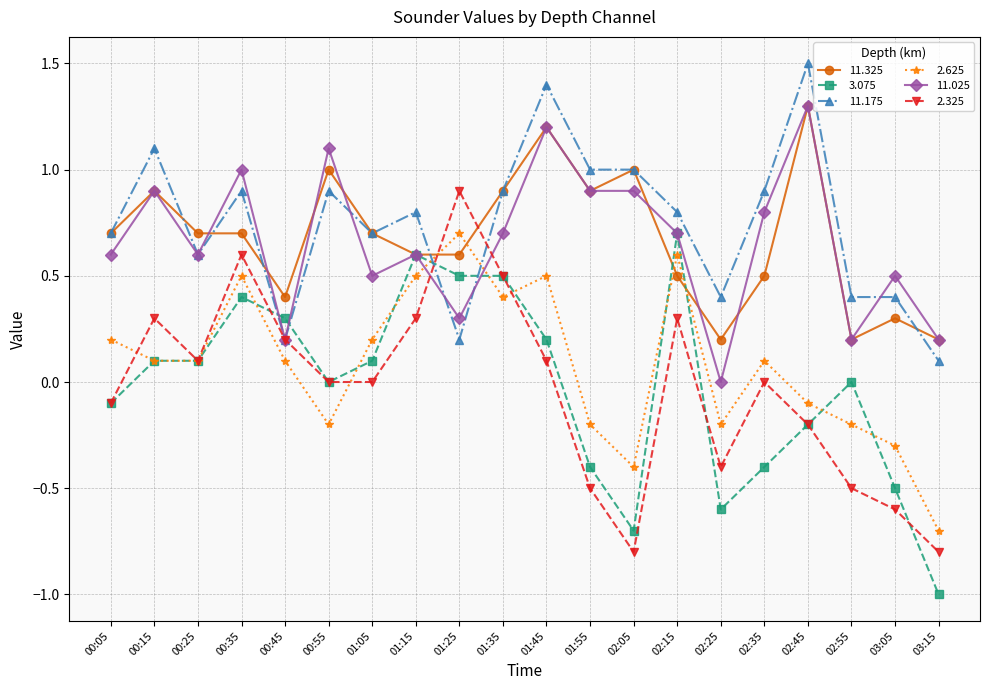

What is the spread (max minus min) of values at 02:05?

1.8